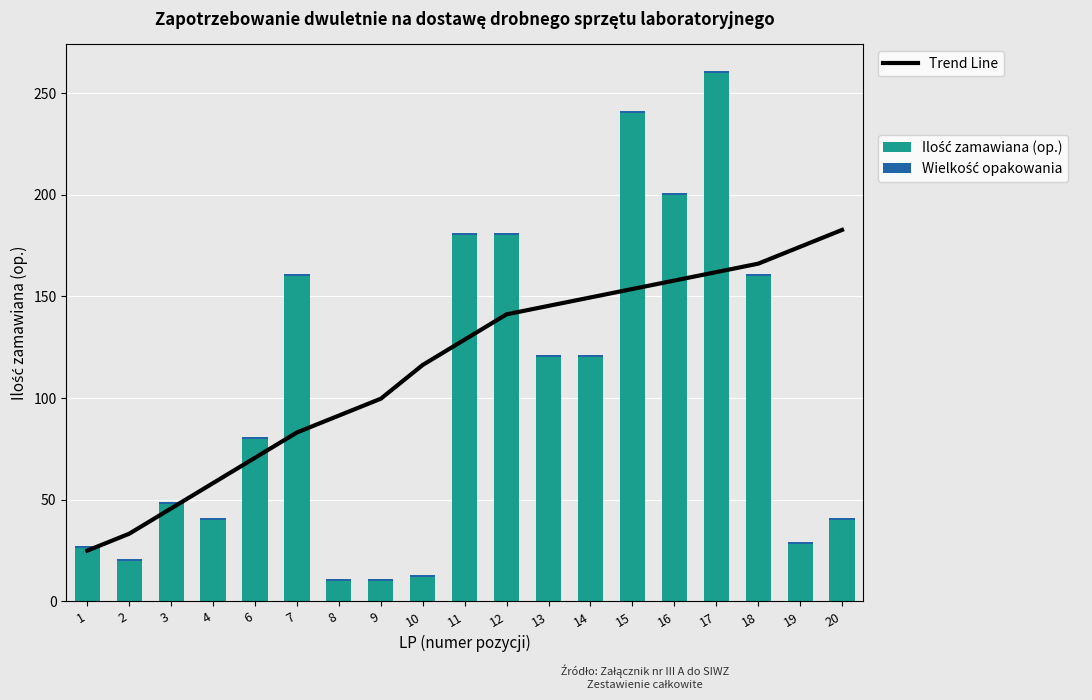

What is the difference between the second highest and minimum values in the Ilość zamawiana (op.) series?

230